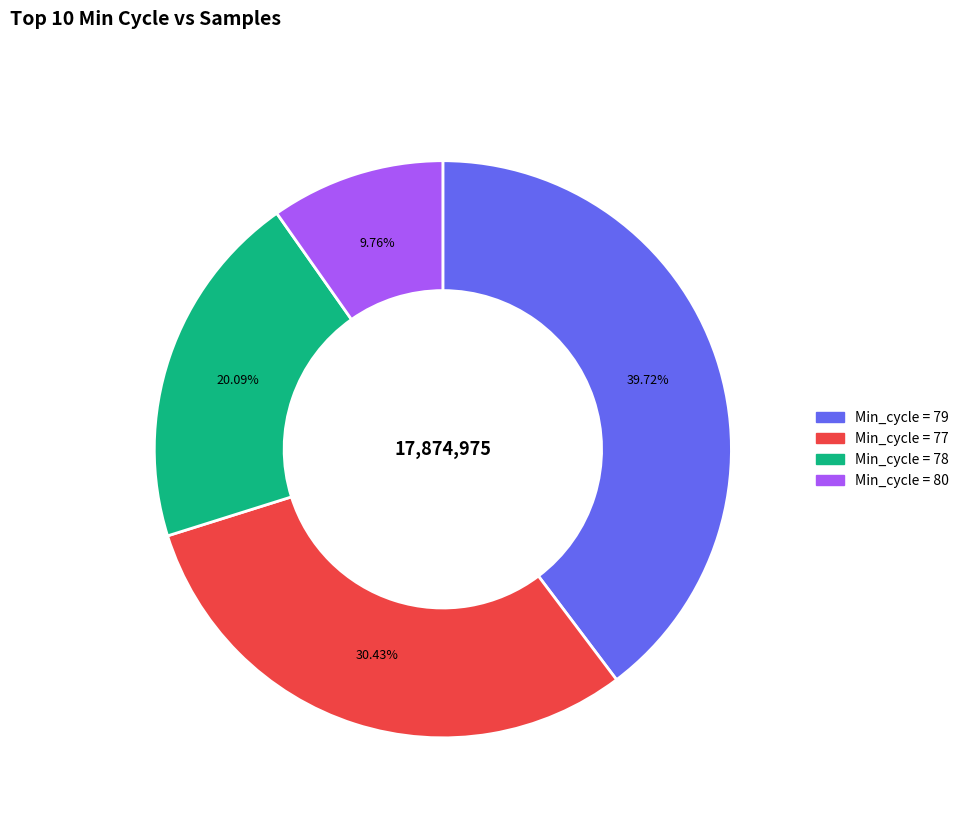

Is there a majority slice in this chart?

No